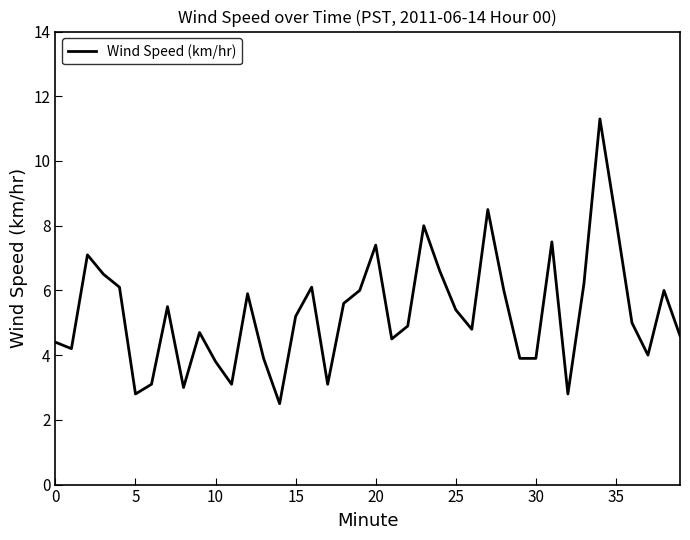

What is the smallest value displayed?

2.5